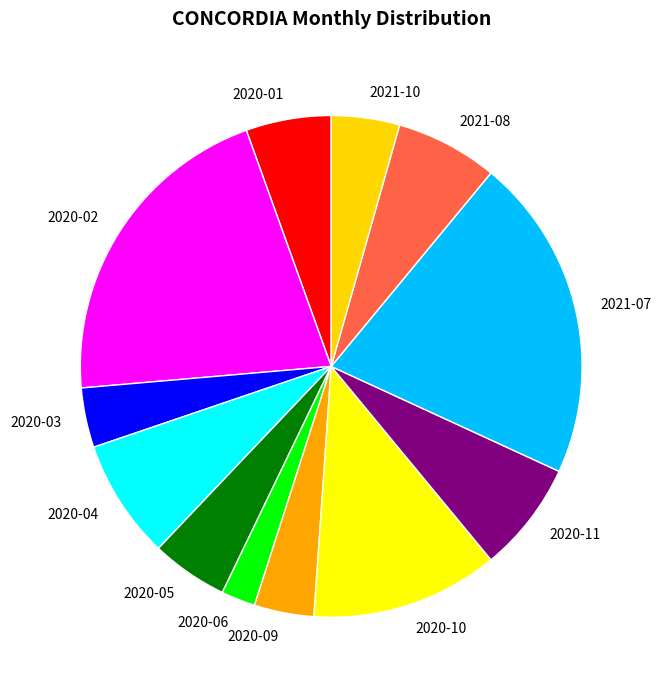

Does 2021-10 account for over 50% of the chart?

No